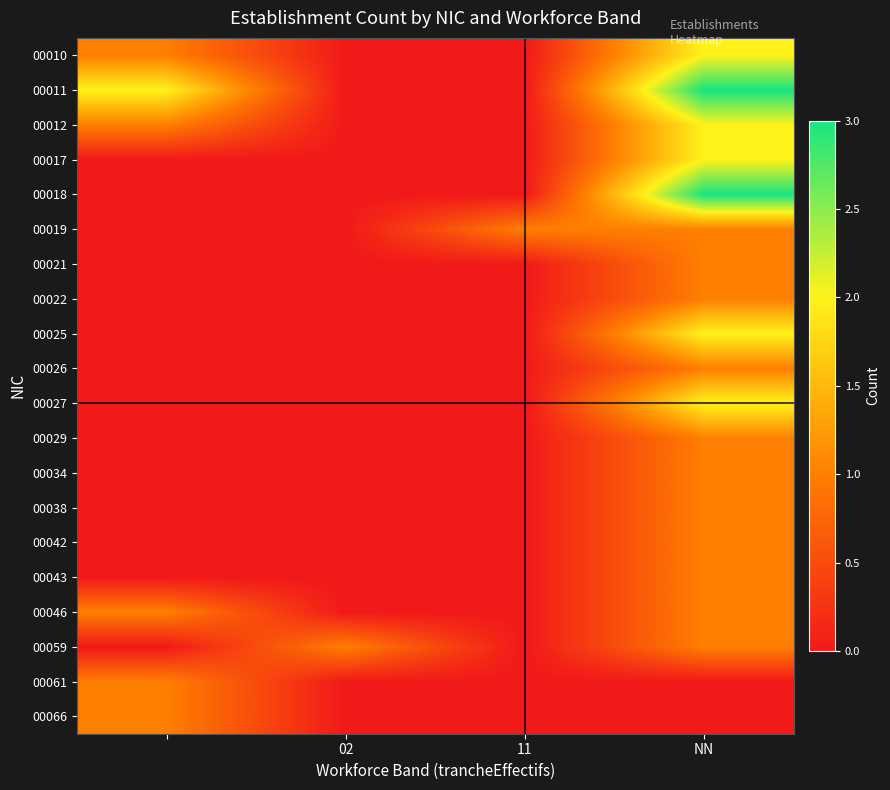

Reading left to right, extract all data points from this chart.

00010: 1	0	0	2
00011: 2	0	0	3
00012: 1	0	0	2
00017: 0	0	0	2
00018: 0	0	0	3
00019: 0	0	1	1
00021: 0	0	0	1
00022: 0	0	0	1
00025: 0	0	0	2
00026: 0	0	0	1
00027: 0	0	0	2
00029: 0	0	0	1
00034: 0	0	0	1
00038: 0	0	0	1
00042: 0	0	0	1
00043: 0	0	0	1
00046: 1	0	0	1
00059: 0	1	0	1
00061: 1	0	0	0
00066: 1	0	0	0